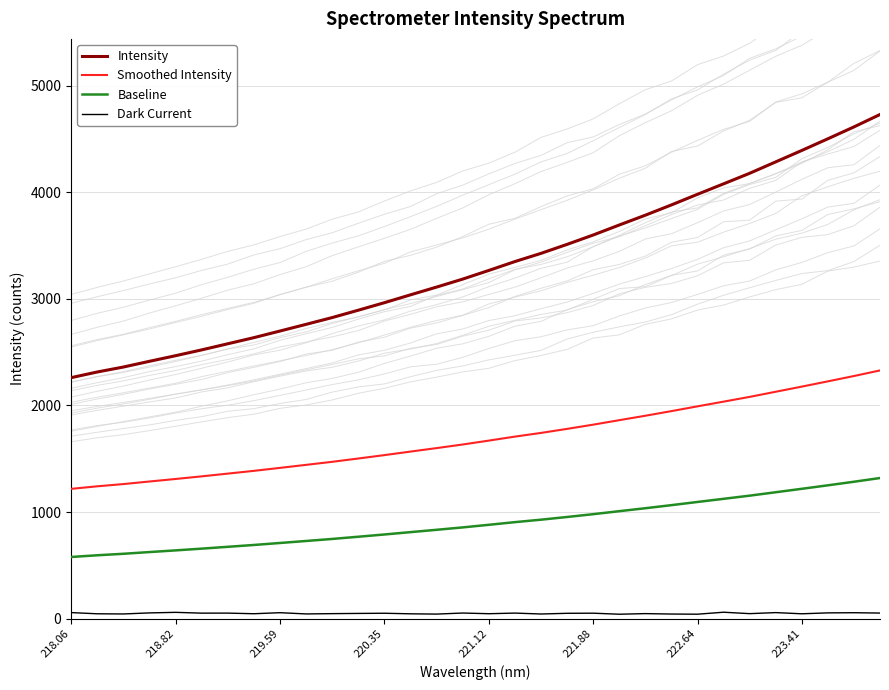

True or false: Baseline and Smoothed Intensity cross at least once.

False